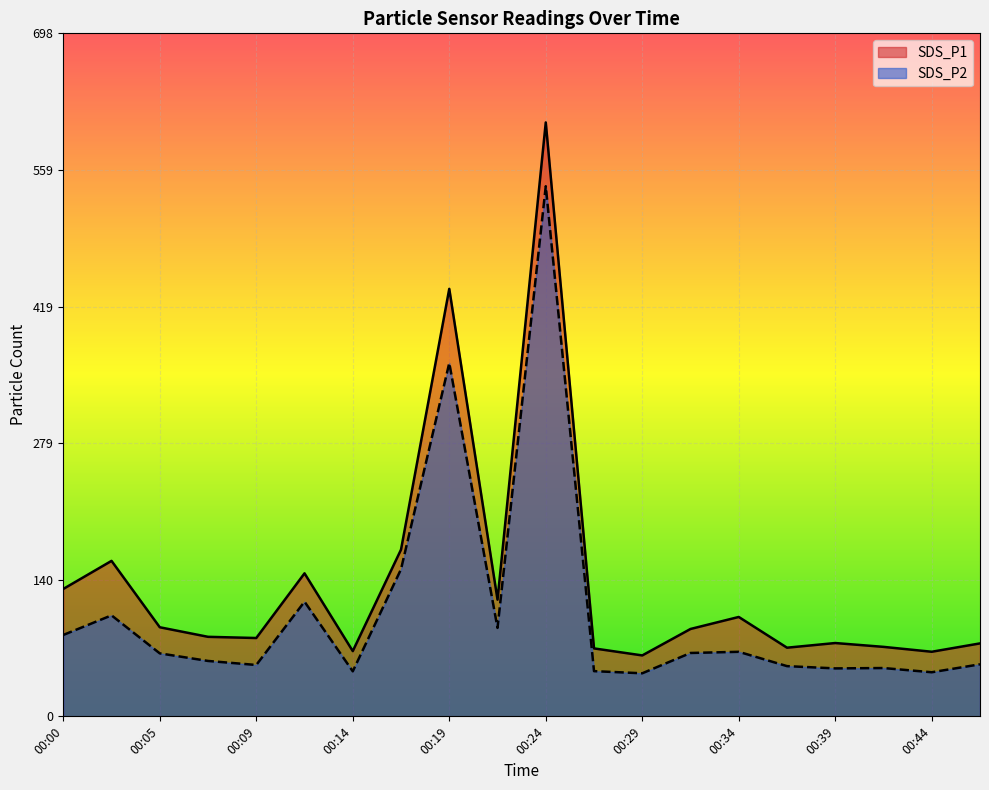

True or false: SDS_P2 and SDS_P1 cross at least once.

False